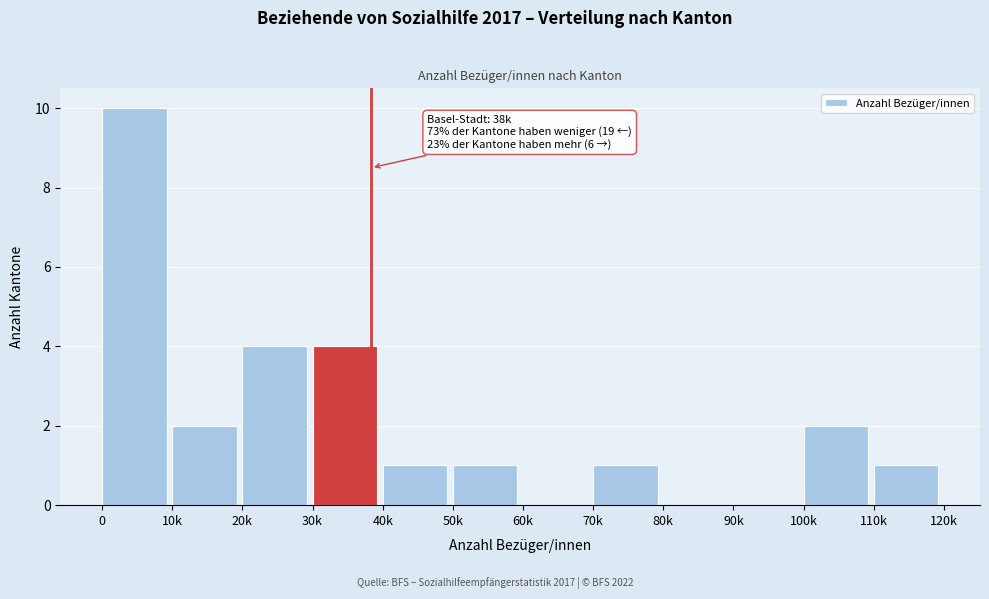

Reading left to right, transcribe all the data shown in this chart.

0=10	10k=2	20k=4	30k=4	40k=1	50k=1	60k=0	70k=1	80k=0	90k=0	100k=2	110k=1